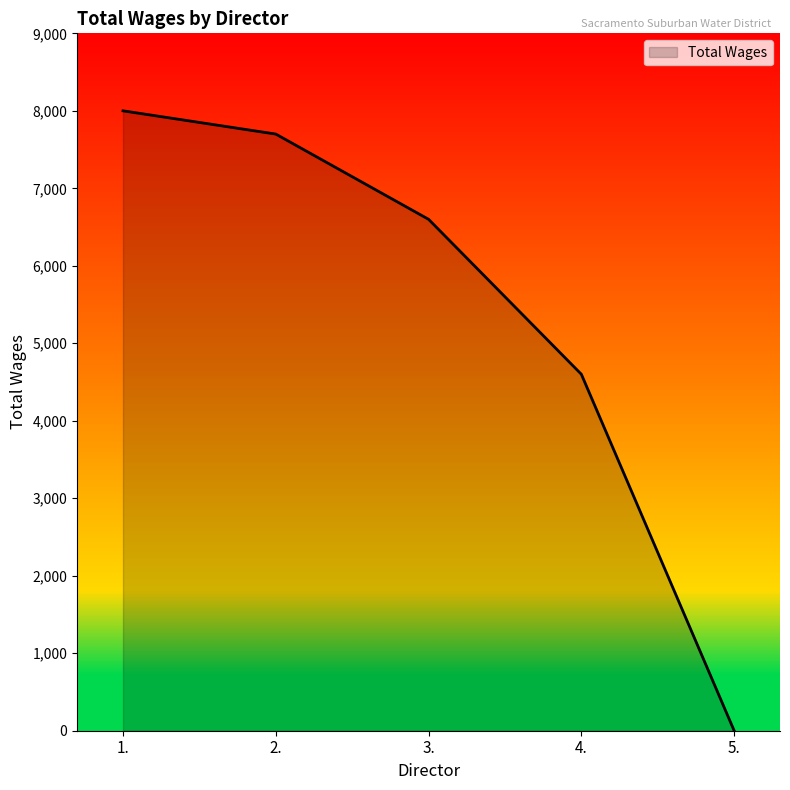

Does the chart have visible grid lines?

No